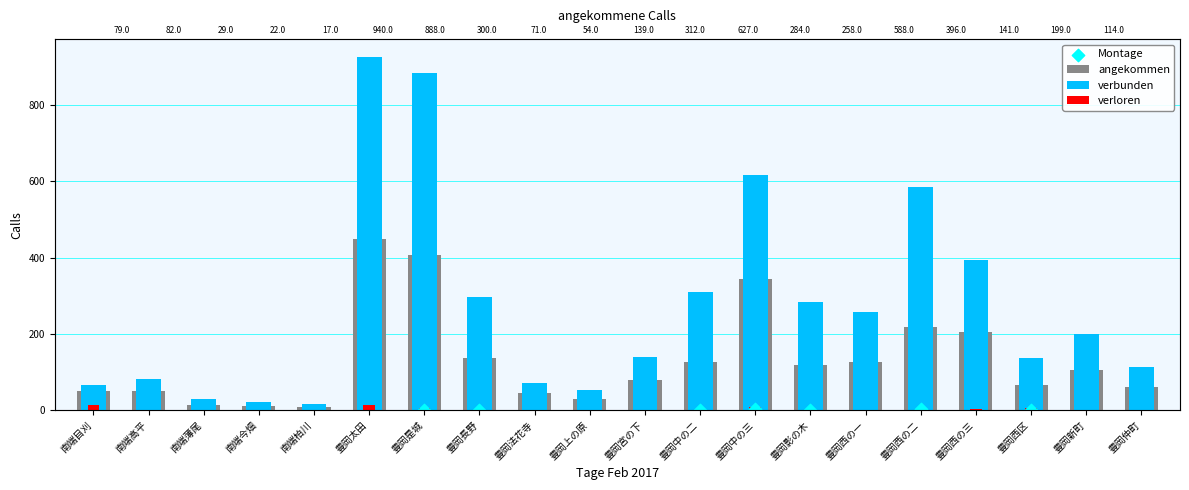

Is the value of 日本人世帯 at 豊岡西の一 greater than the value of 計（外国人） at 豊岡中の三?

Yes